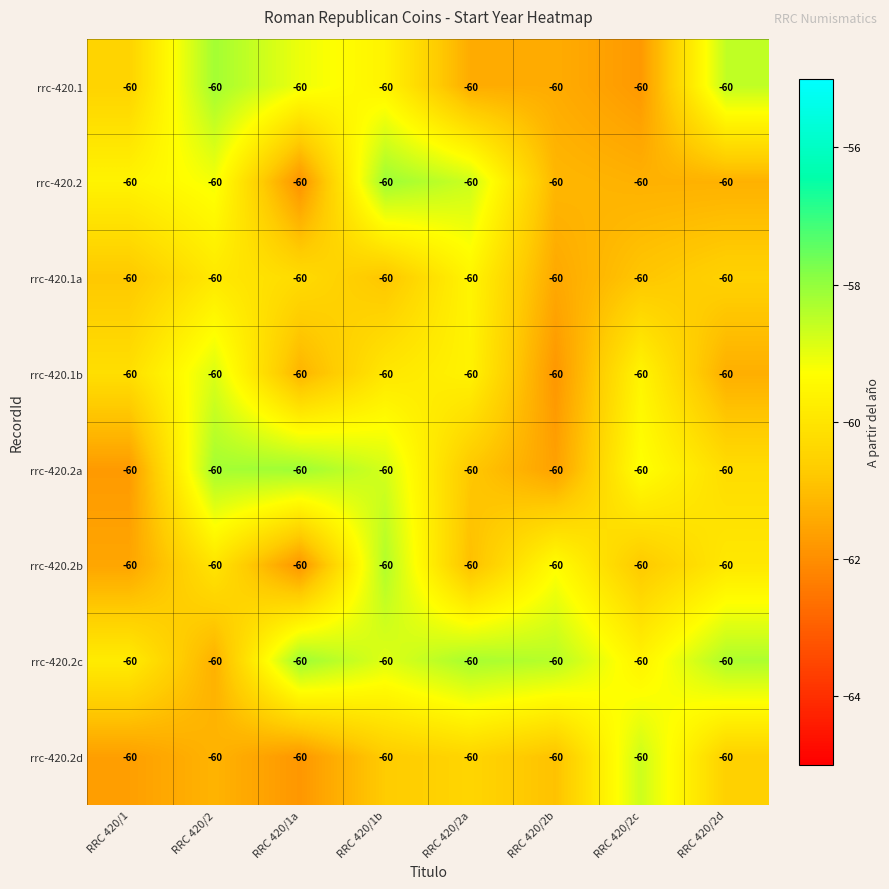

True or false: rrc-420.2c has a value of -82.0 at RRC 420/1b.

False